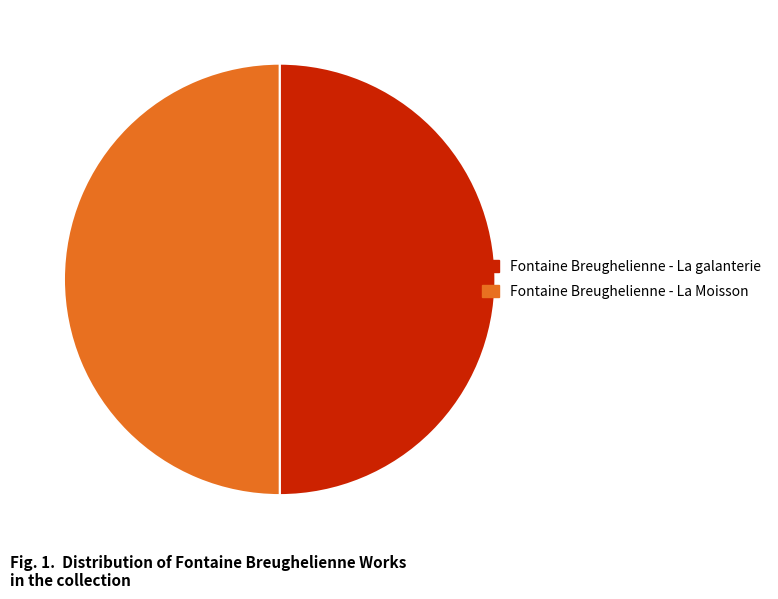

Approximately how many times larger is the value at Fontaine Breughelienne - La galanterie compared to Fontaine Breughelienne - La Moisson?

1.0